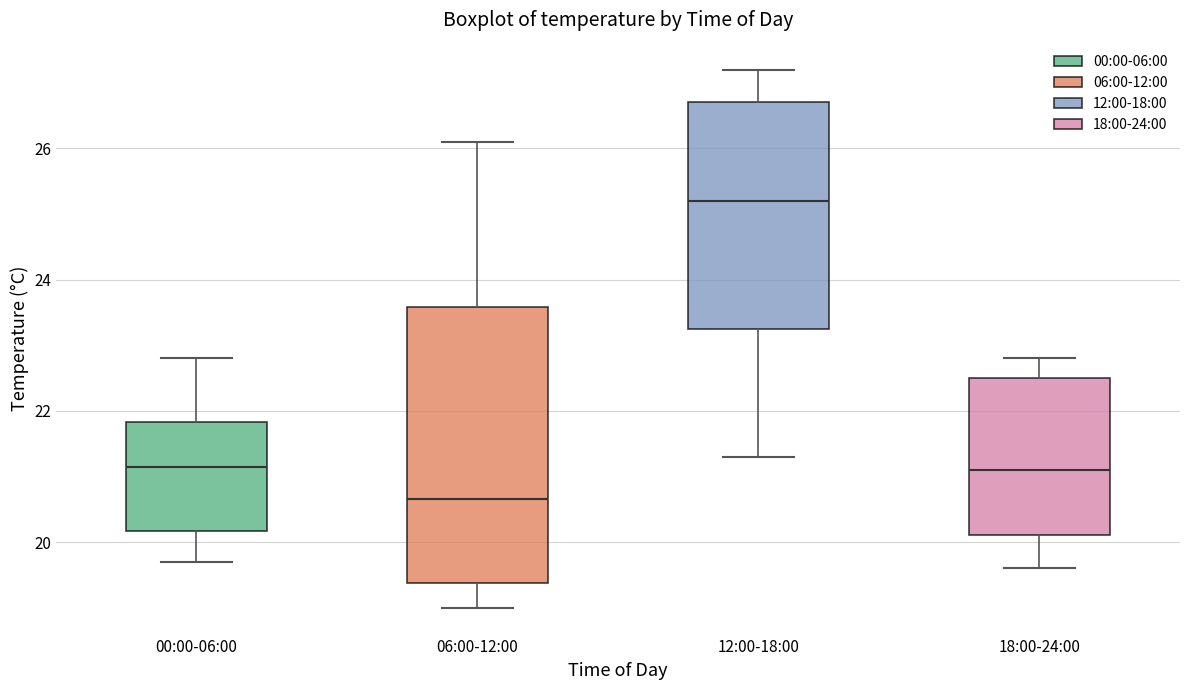

Reading left to right, read every box against the y-axis: the position of its median line, the range the box covers, and the ends of its whiskers. The values are not printed on the chart, so give them approximately, as read against the axis.

00:00-06:00: median 21.2, box 20.2 to 21.8, whiskers 19.8 to 22.8
06:00-12:00: median 20.6, box 19.4 to 23.6, whiskers 19.0 to 26.2
12:00-18:00: median 25.2, box 23.2 to 26.8, whiskers 21.4 to 27.2
18:00-24:00: median 21.2, box 20.2 to 22.6, whiskers 19.6 to 22.8